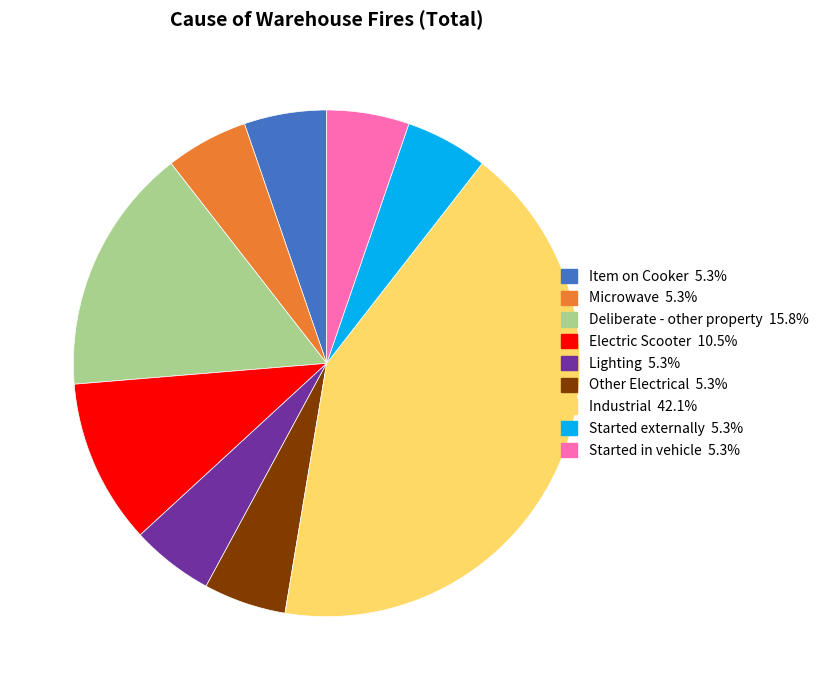

Which slice is the largest?

Industrial